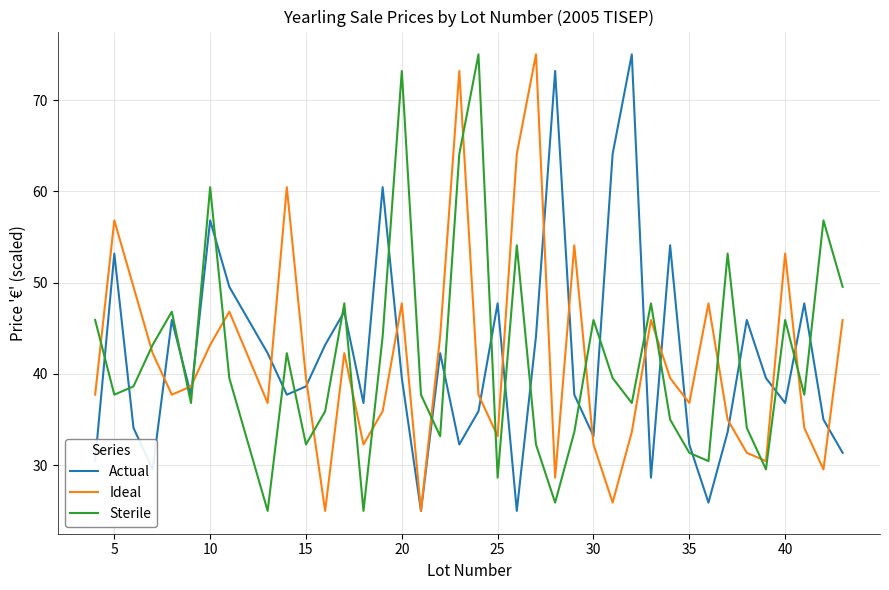

After their last crossing, which series has the higher values: Sterile or Ideal?

Sterile